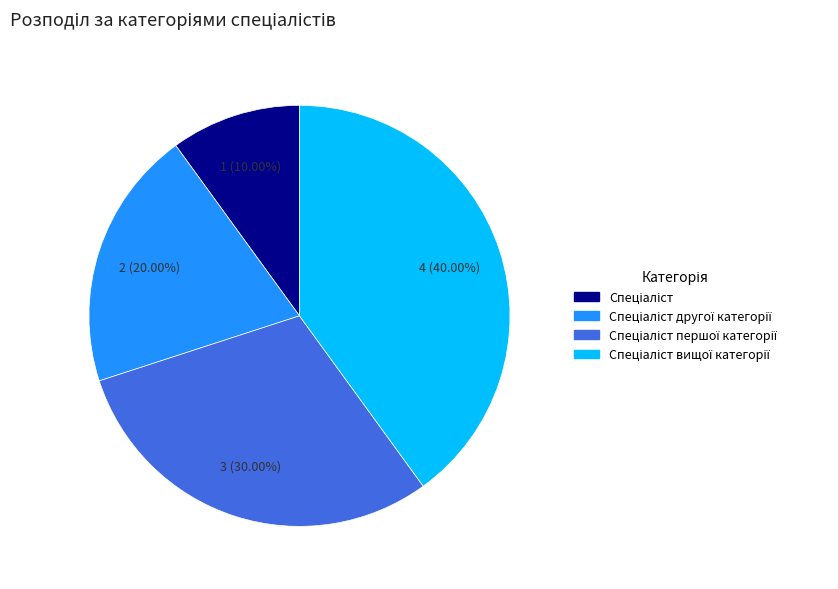

Is there any slice that represents more than half of the pie?

No